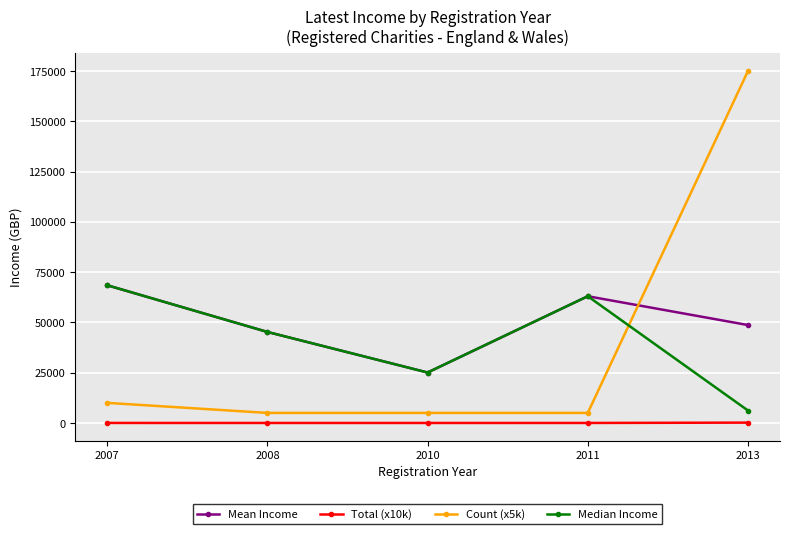

What is the difference between the maximum and second lowest values in the Total (x10k) series?

165.9